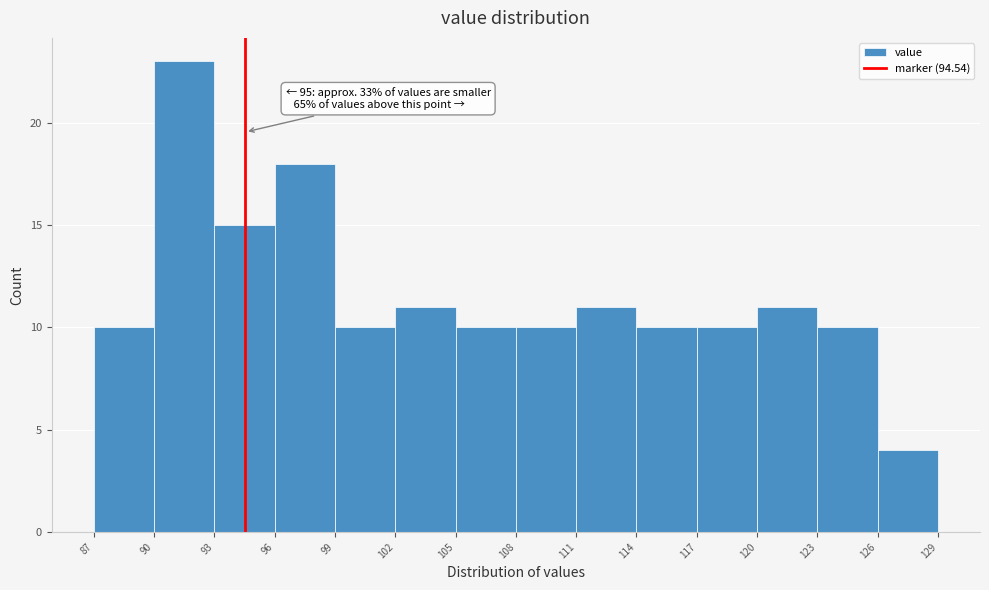

Over which range of the x-axis is the bar tallest?

90 to 93